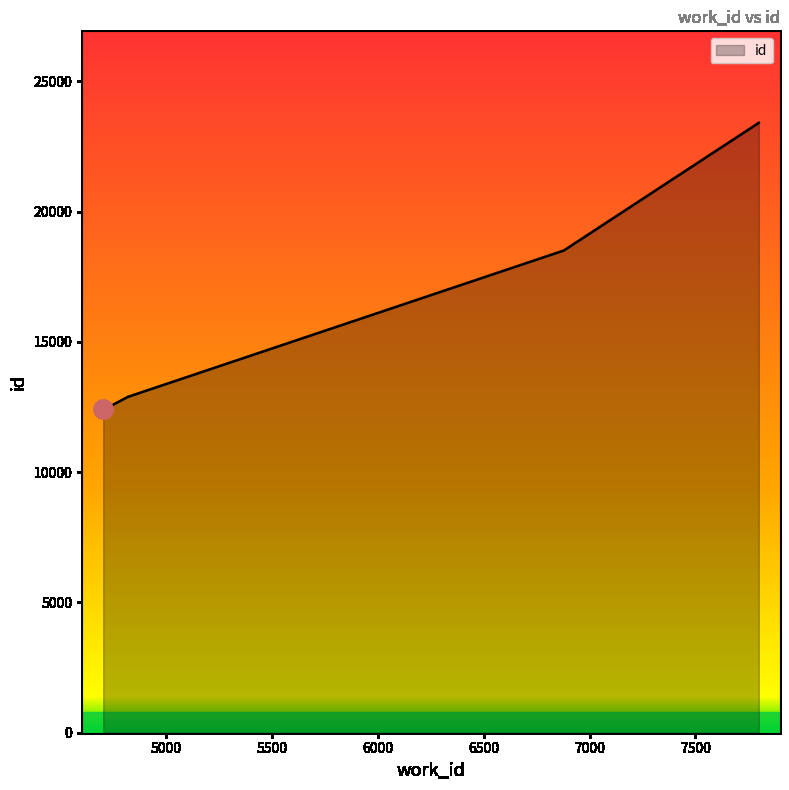

Does the chart display data point markers on the line(s)?

No